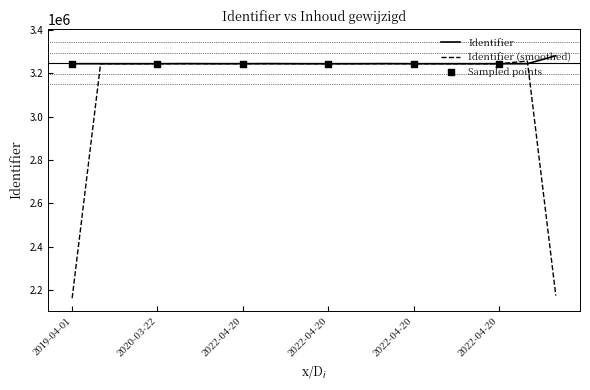

Which series has the largest range (max minus min)?

Identifier (smoothed)